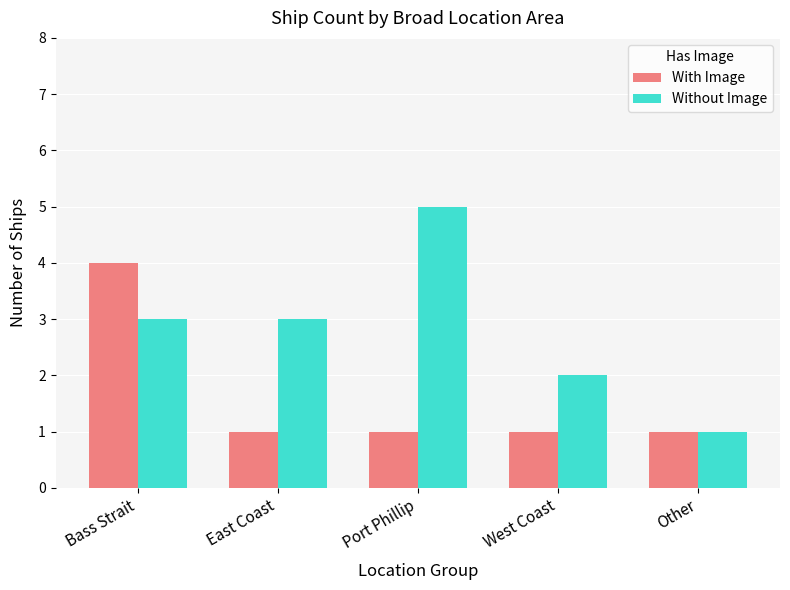

Which series has the widest spread of values?

Without Image